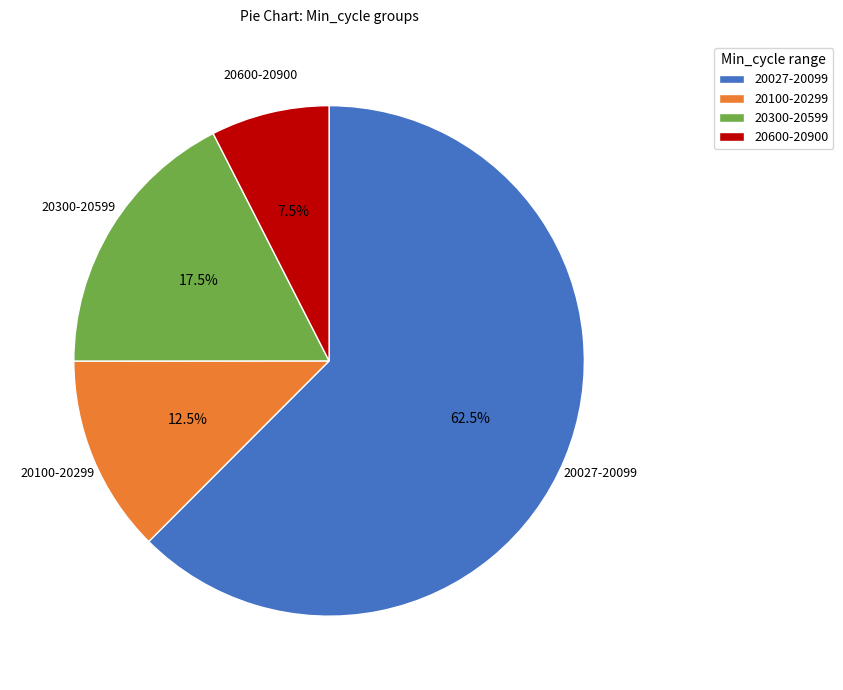

How much of the chart is everything except 20600-20900?

92.5%